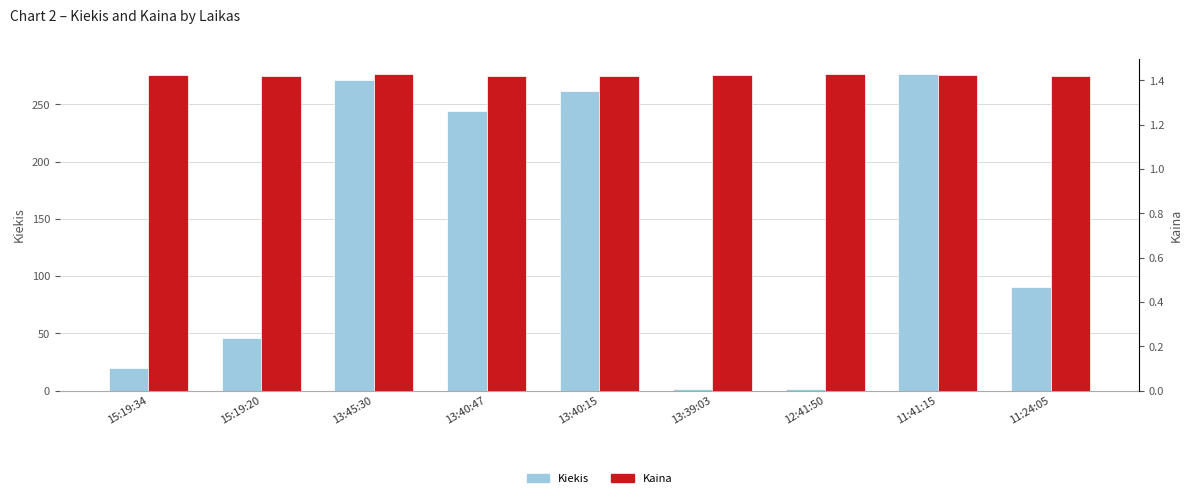

What is the minimum value for Kiekis?

1.0